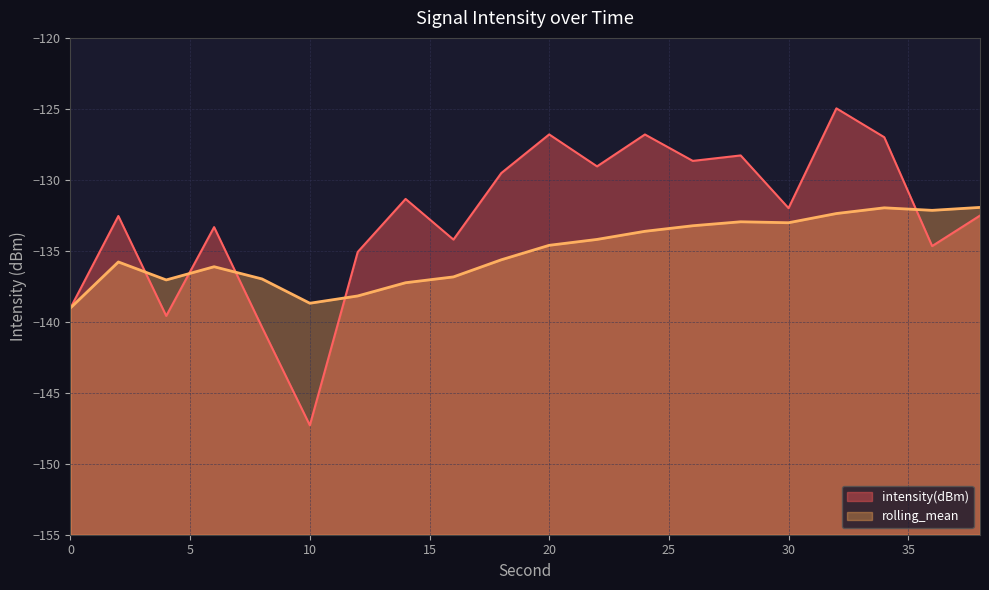

At which category is the sum across all series the highest?

32